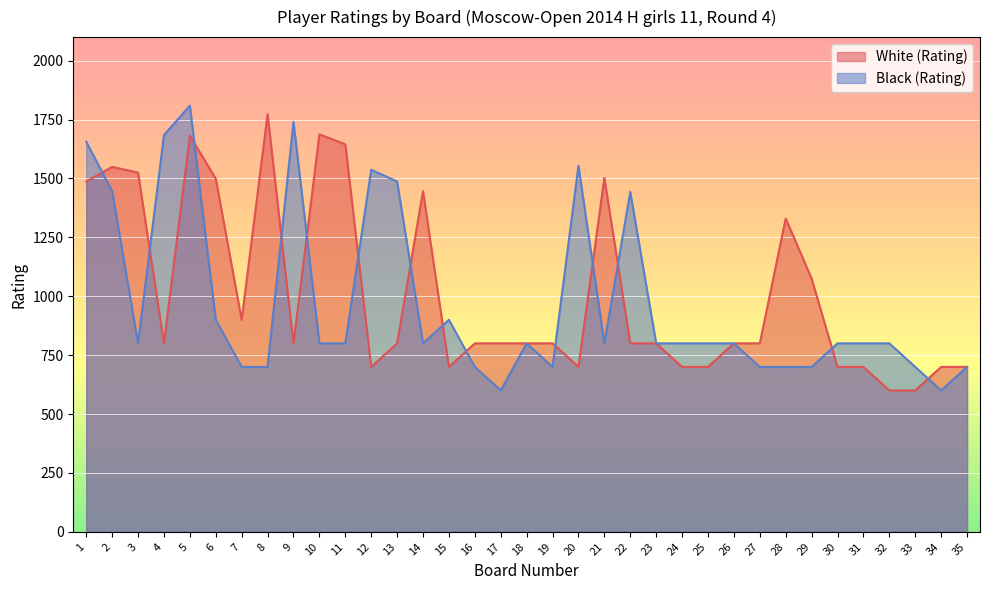

At how many categories does at least one series exceed 1427?

16